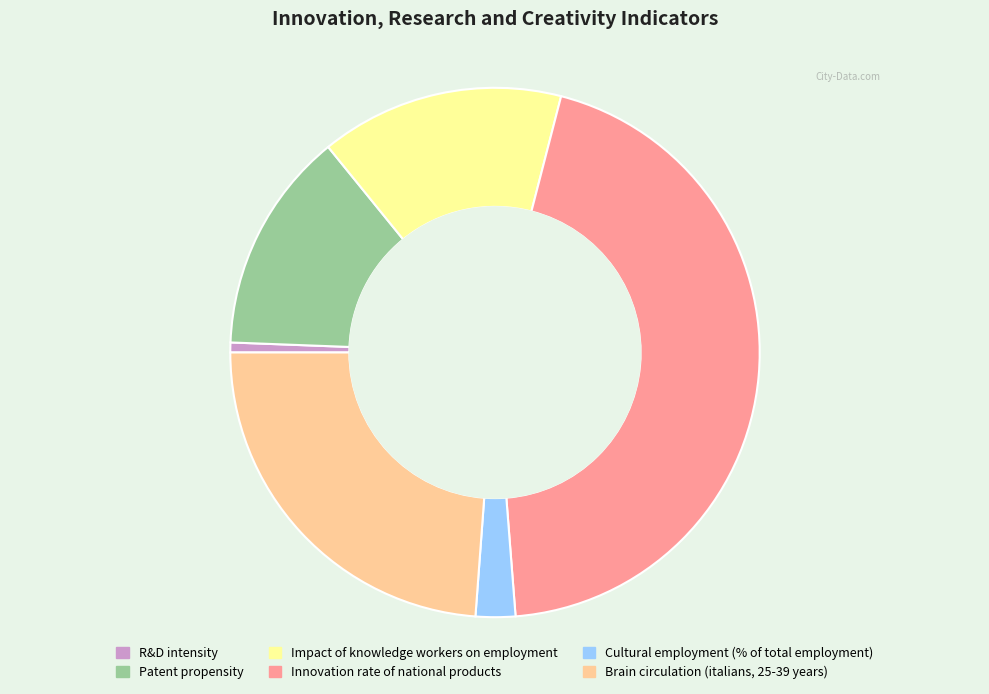

Between Impact of knowledge workers on employment and Cultural employment (% of total employment), which is larger?

Impact of knowledge workers on employment